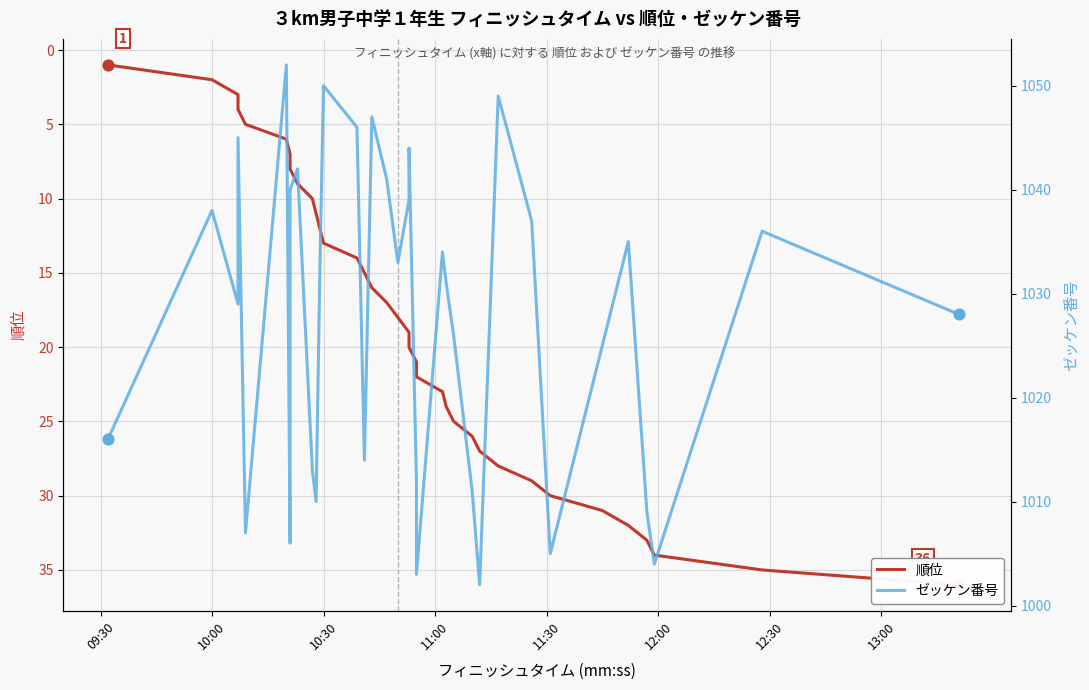

Which series contains the lowest Y value?

順位